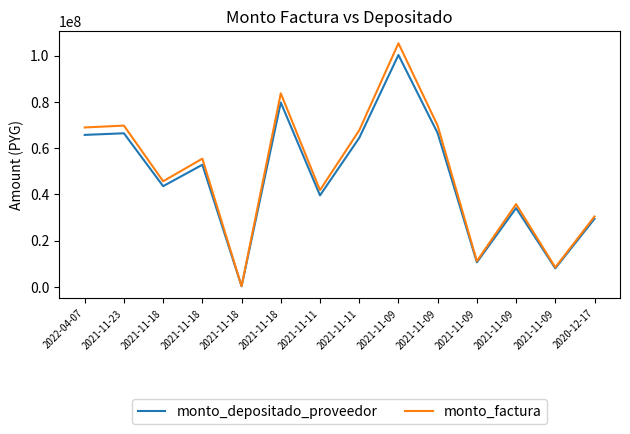

What are all the series names shown in the legend?

monto_depositado_proveedor, monto_factura